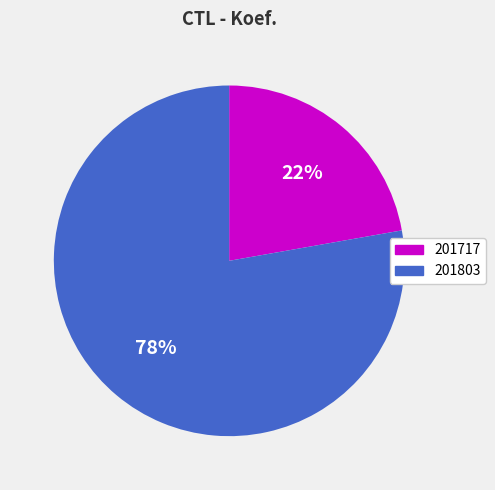

Between 201717 and 201803, which is larger?

201803